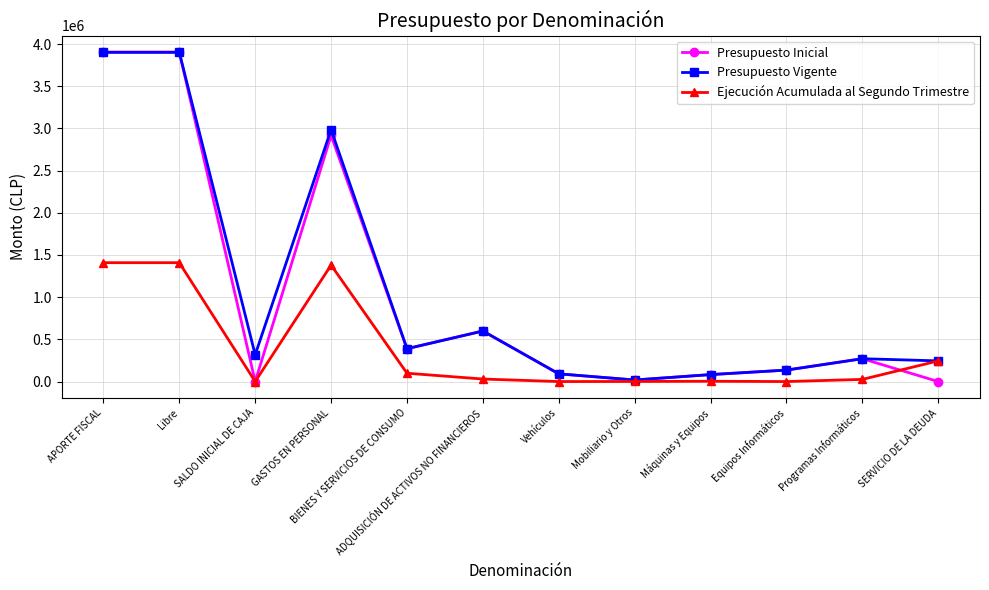

In Ejecución Acumulada al Segundo Trimestre, how many points are lower than both neighbors (excluding endpoints)?

3